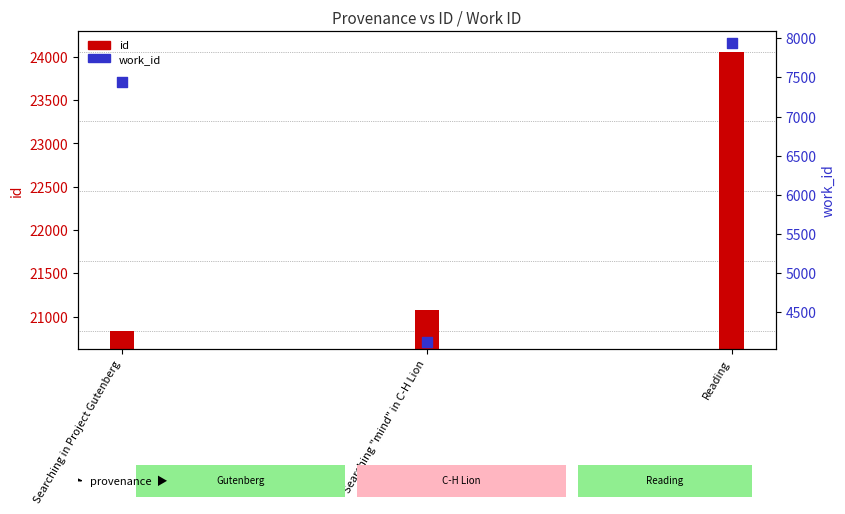

At which category is the sum across all series the highest?

Reading